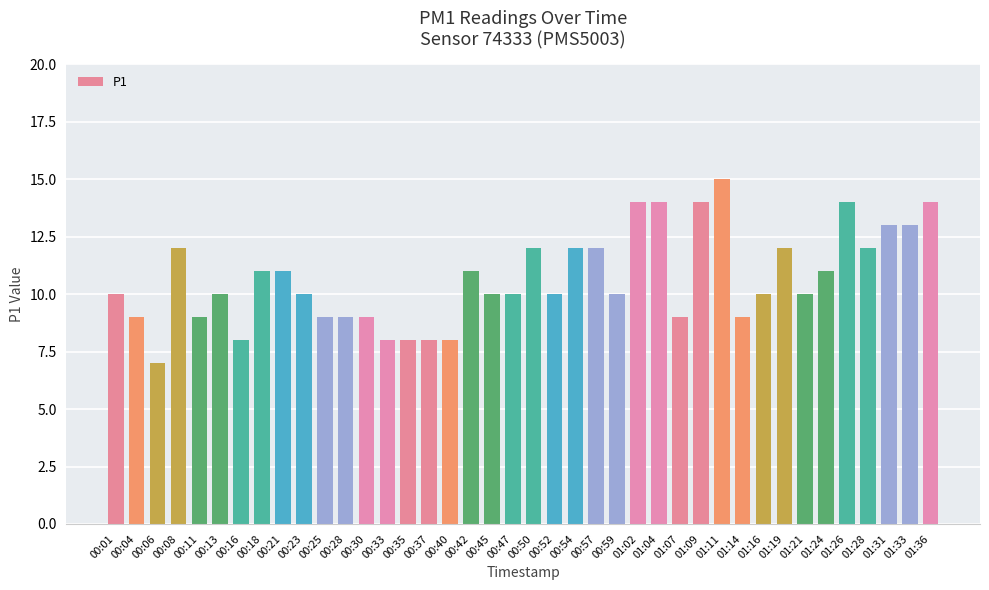

The value at 00:35 is 8. True or false?

True